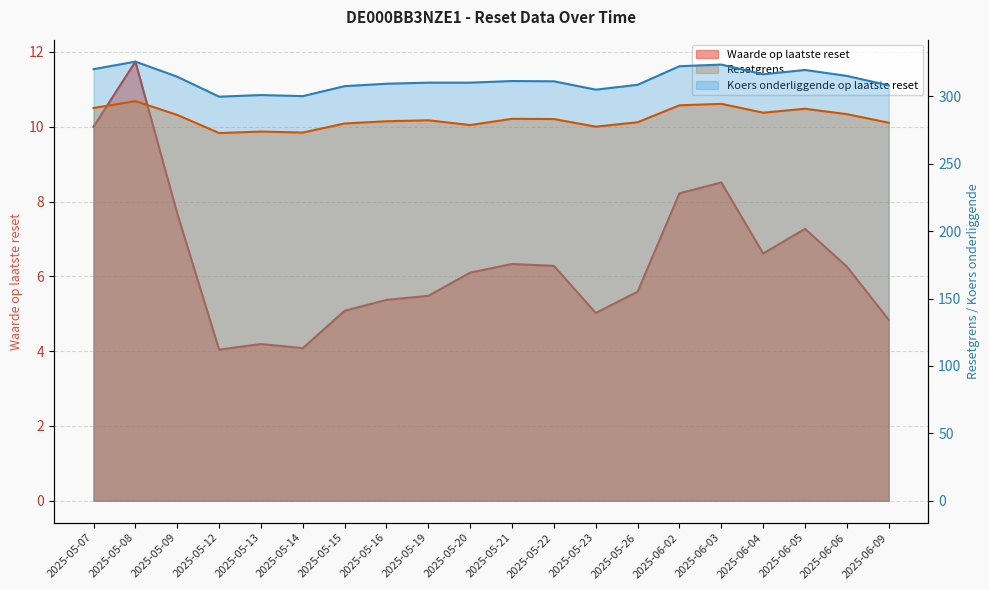

How many lines are shown in the chart?

3